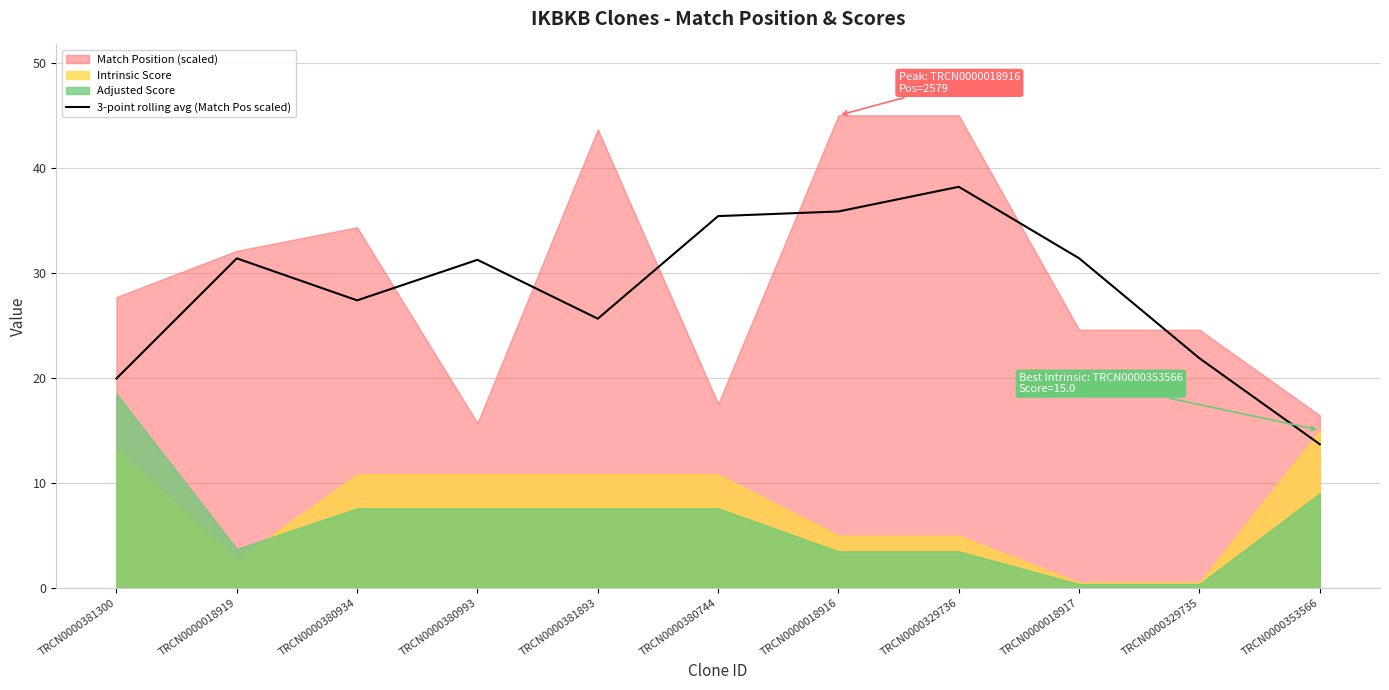

Which category has the highest value across all series?

TRCN0000329736